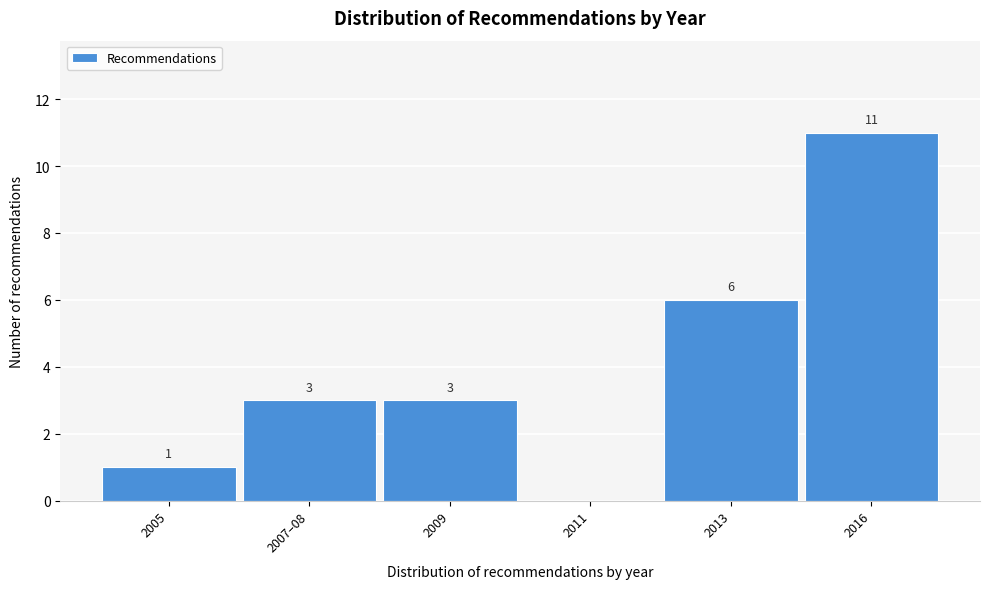

Reading right to left, what are all the values shown in this chart?

2016=11	2013=6	2011=0	2009=3	2007–08=3	2005=1